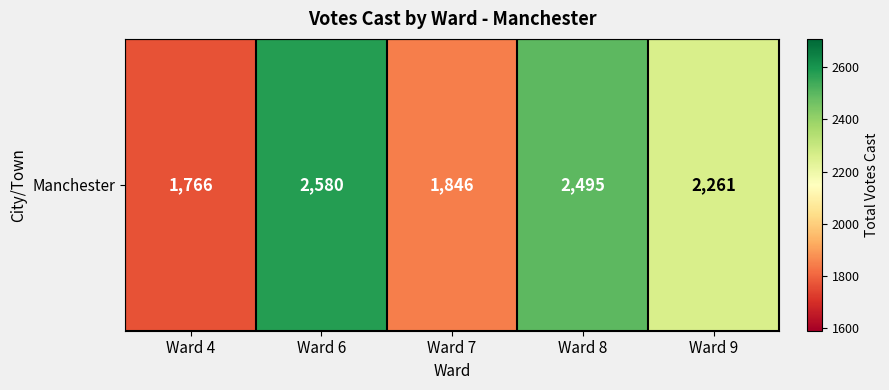

Reading left to right, extract all data points from this chart.

1766	2580	1846	2495	2261